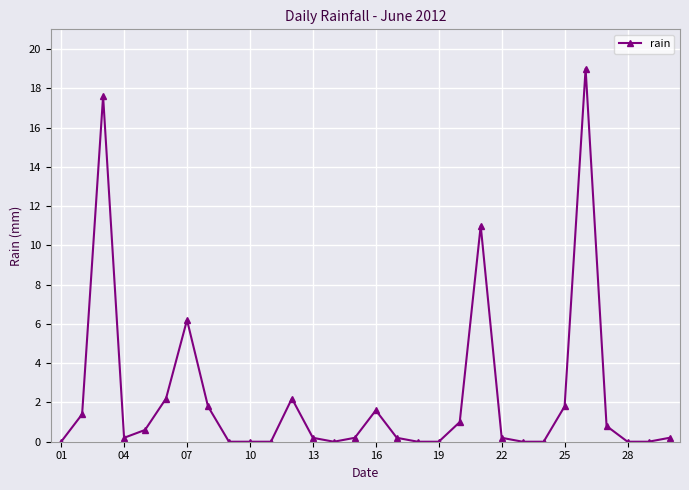

What is the difference between the maximum and minimum values?

19.0